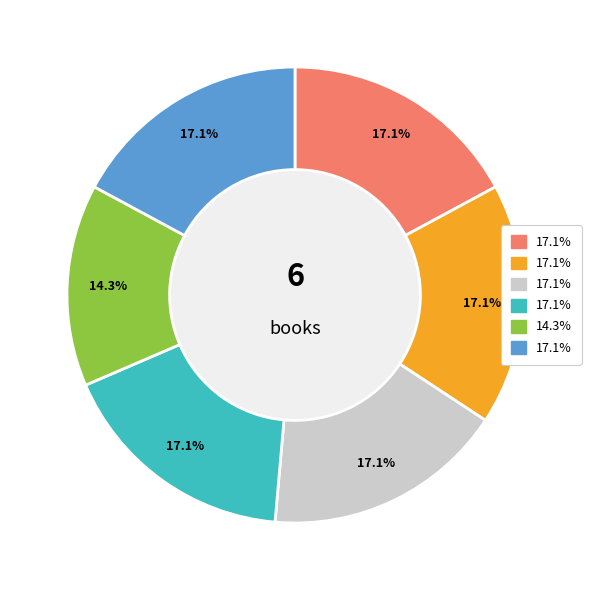

To the nearest percent, what is the average slice percentage?

17%